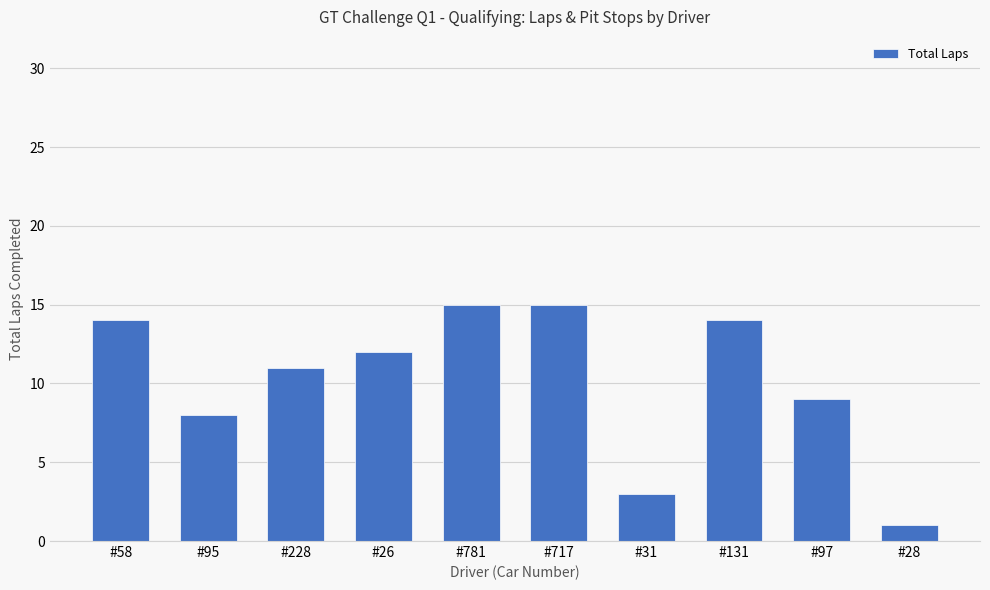

What is the label of the 7th bar from the right?

#26